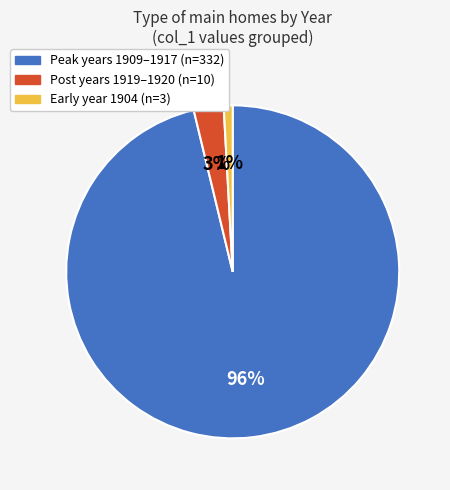

Does any single category account for the majority?

Yes